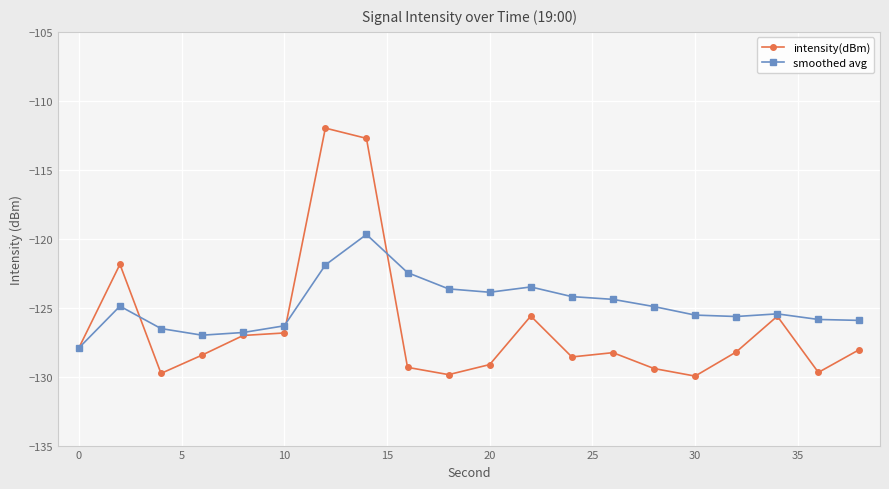

Which series has the largest range (max minus min)?

intensity(dBm)